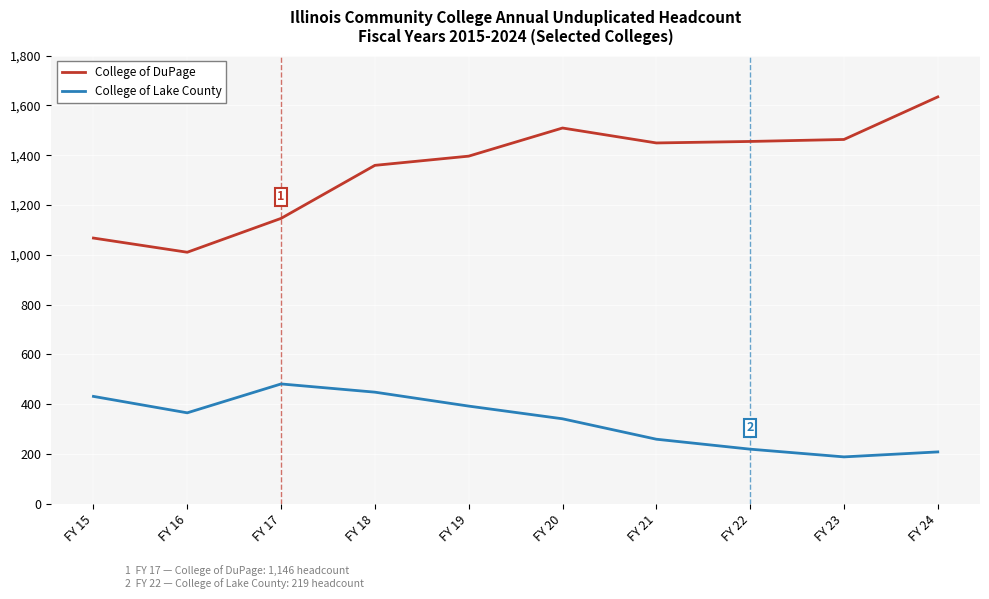

What are all the series names shown in the legend?

College of DuPage, College of Lake County